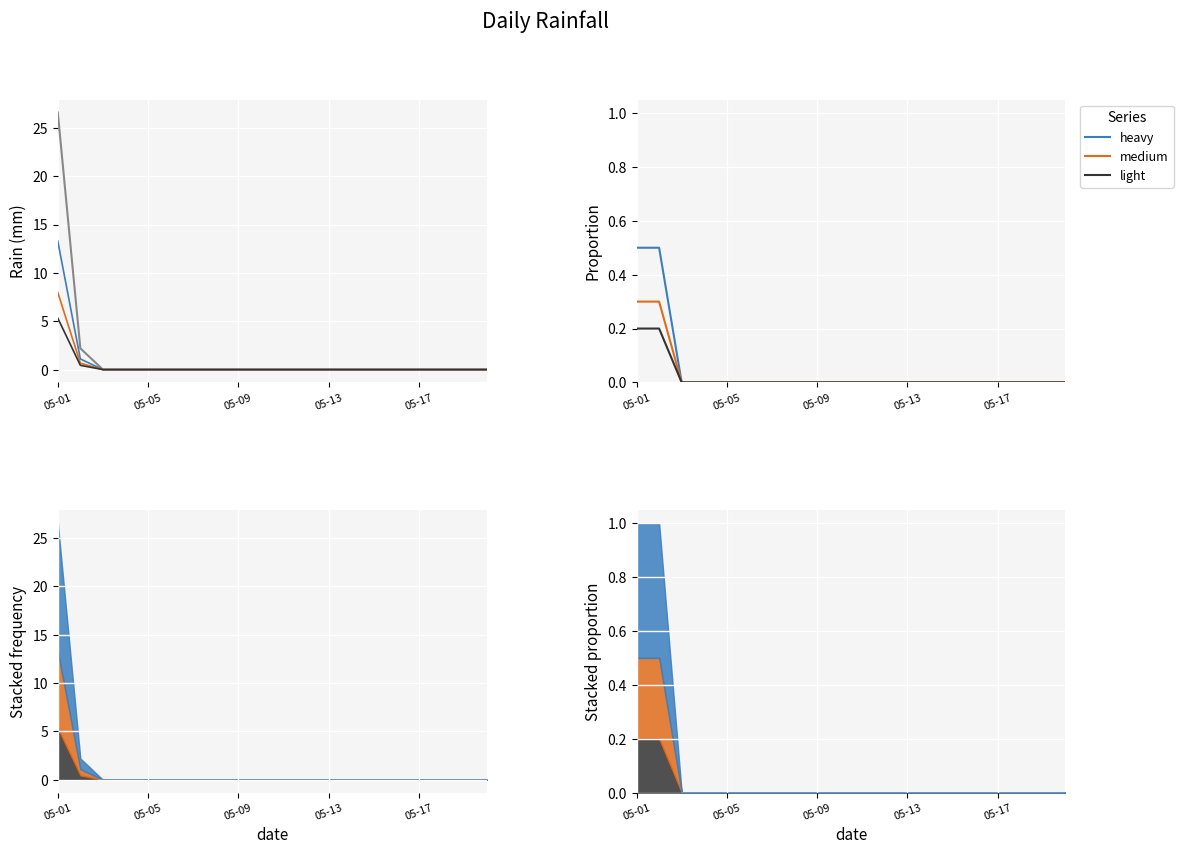

Which series has the widest spread of values?

rain